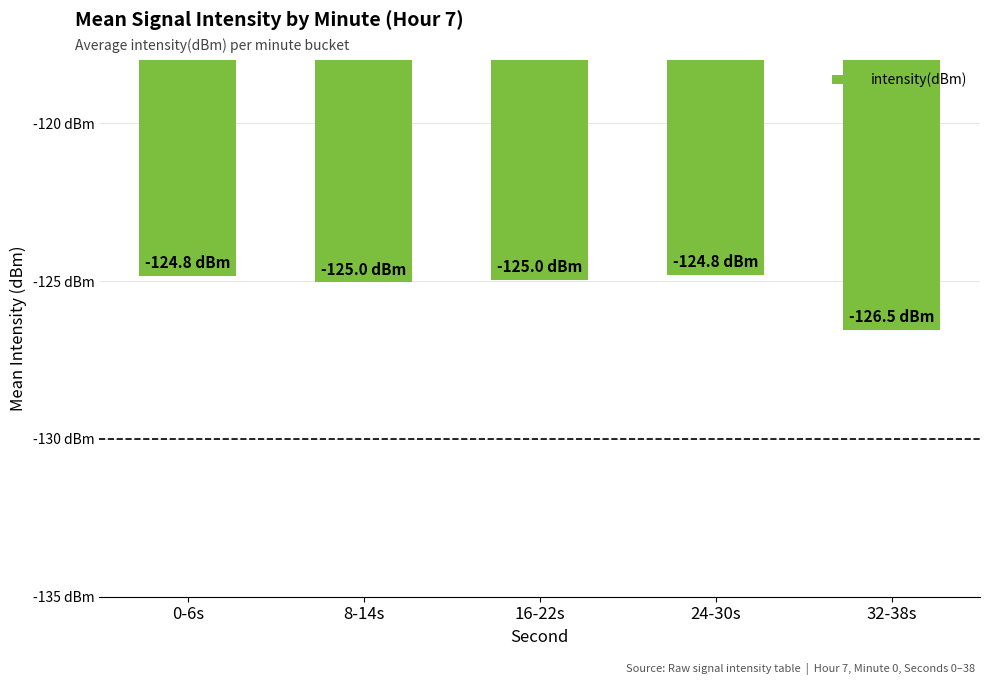

The chart shows a value of -124.8 at 24-30s. True or false?

True